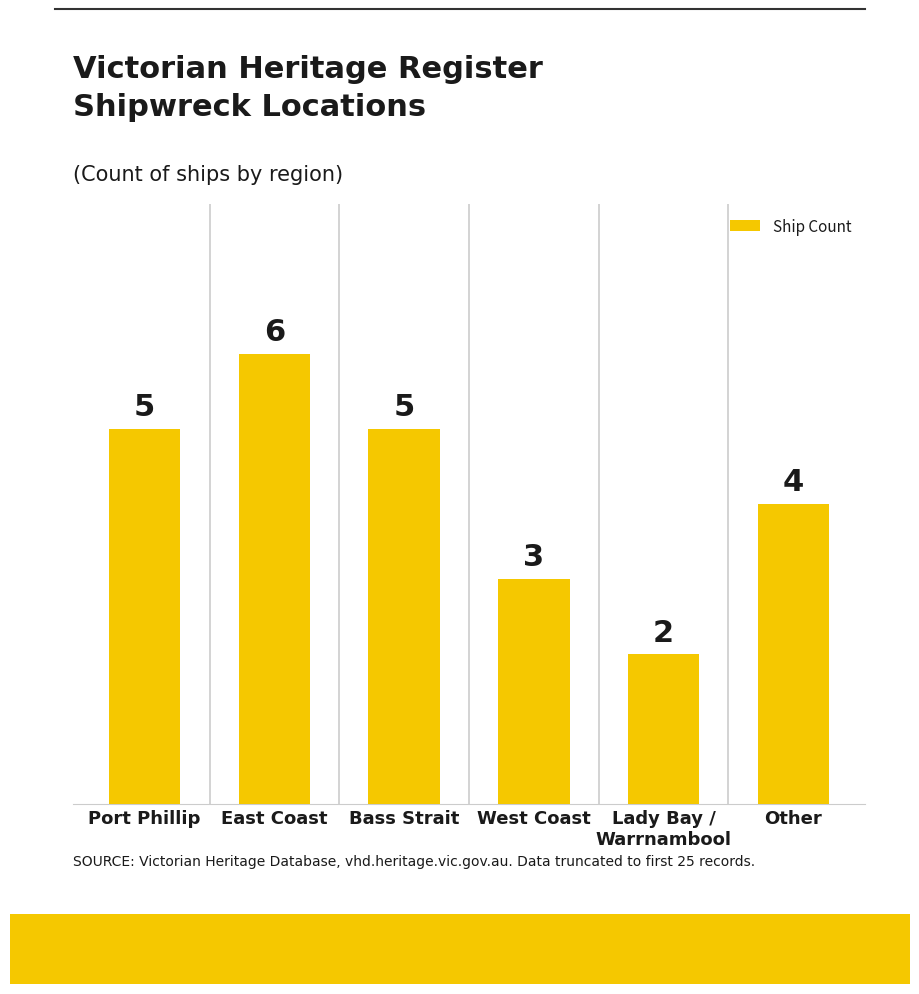

What is the value of the 2nd bar from the left?

6